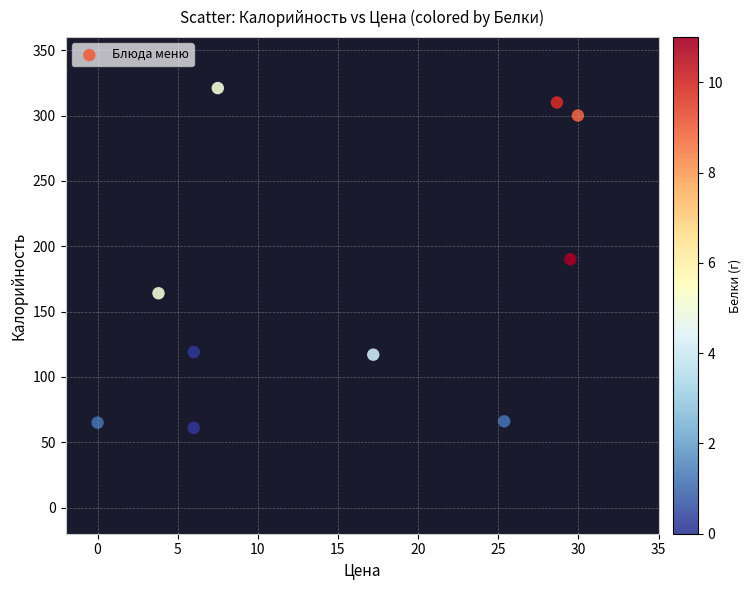

What is the average Y value?

171